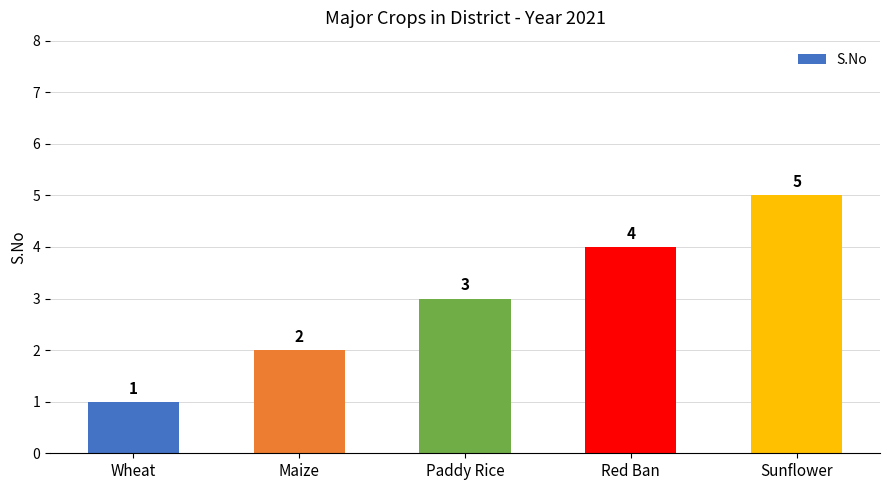

Rank the categories by value from highest to lowest.

Sunflower, Red Ban, Paddy Rice, Maize, Wheat